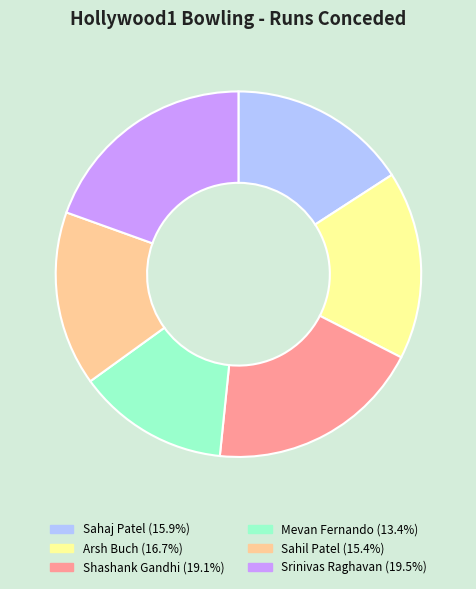

Is it true that Shashank Gandhi is 25% of the pie?

False